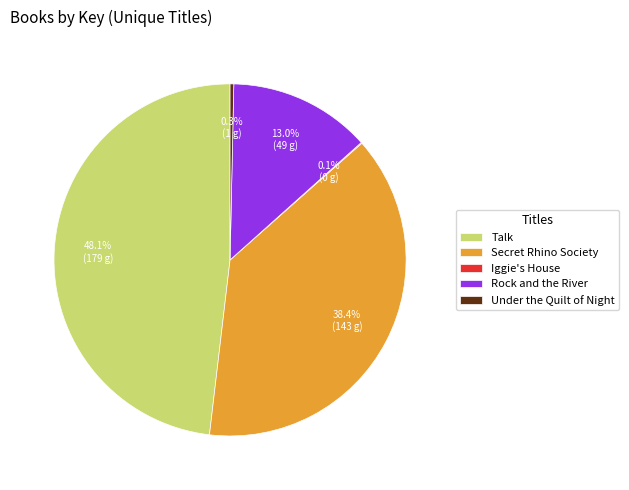

What percentage do Secret Rhino Society and Under the Quilt of Night together represent?

38.7%